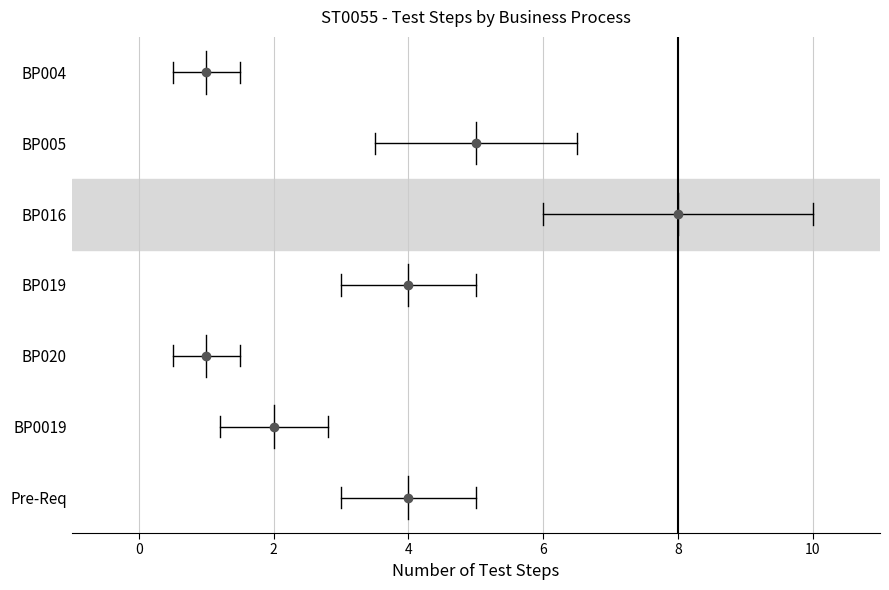

At which label does the data first exceed 4?

BP005